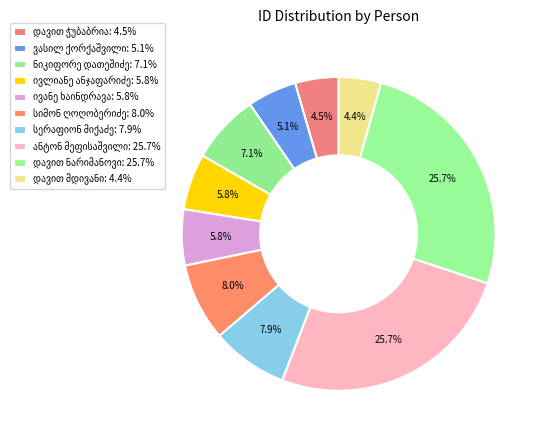

To the nearest percent, what is the difference between the ნიკიფორე დათეშიძე and სიმონ ღოღობერიძე slice percentages?

1%